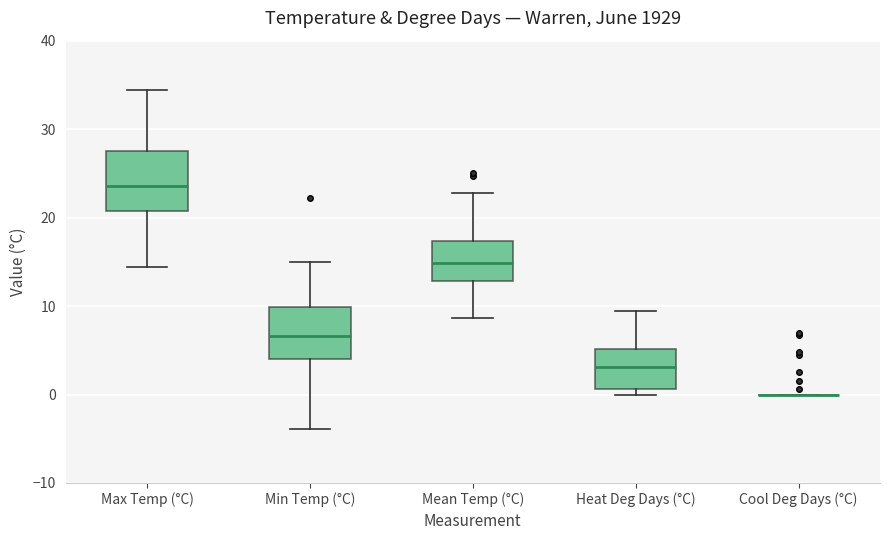

Reading left to right, read every box against the y-axis: the position of its median line, the range the box covers, and the ends of its whiskers. The values are not printed on the chart, so give them approximately, as read against the axis.

Max Temp (°C): median 24, box 21 to 28, whiskers 14 to 34
Min Temp (°C): median 7, box 4 to 10, whiskers -4 to 15
Mean Temp (°C): median 15, box 13 to 17, whiskers 9 to 23
Heat Deg Days (°C): median 3, box 1 to 5, whiskers 0 to 9
Cool Deg Days (°C): box collapsed to a line at 0, whiskers 0 to 0